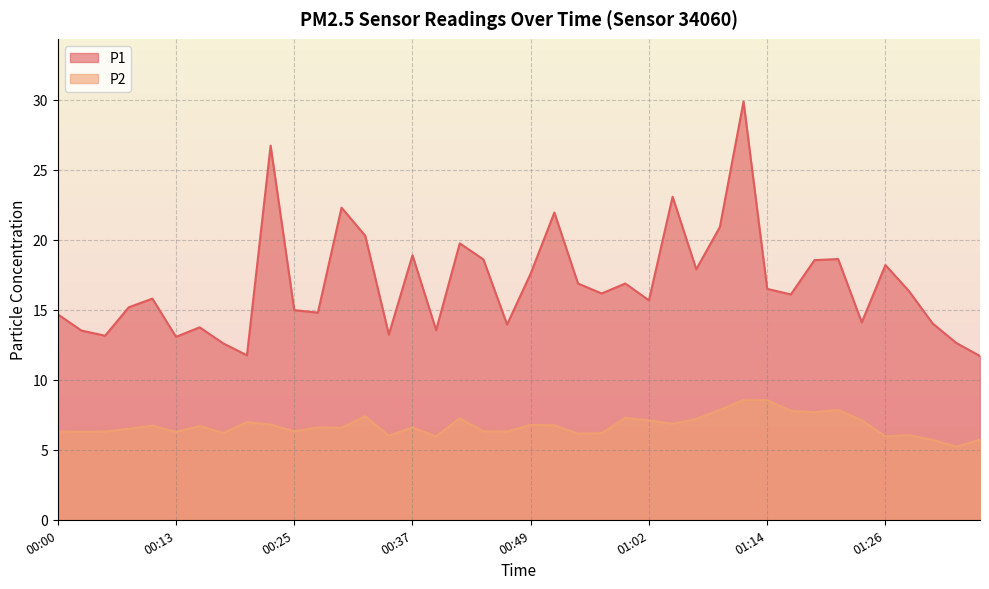

Is it true that P1 equals 17.6 at 00:49?

True